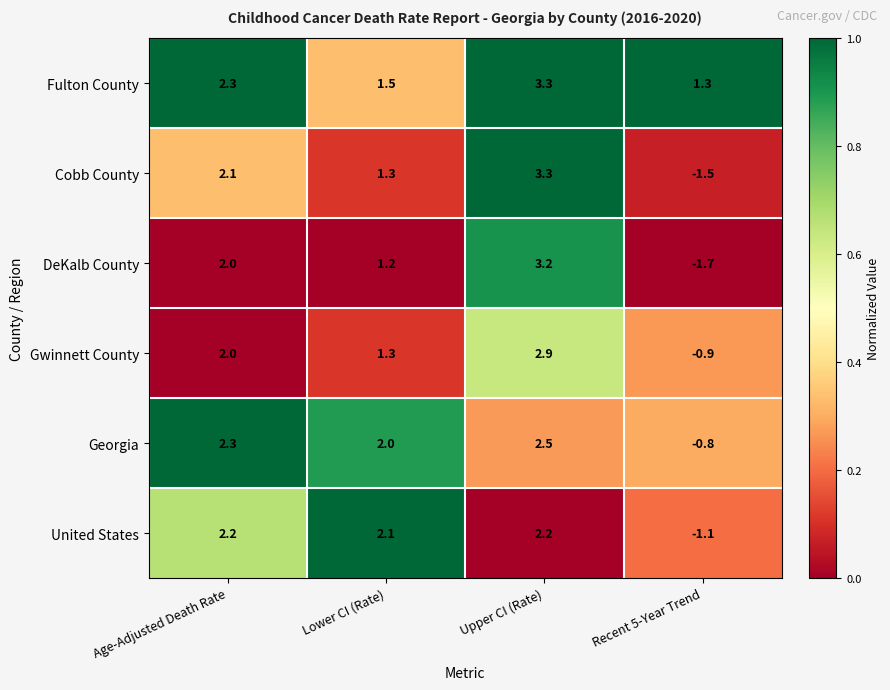

What is the sum of all United States values?

5.4